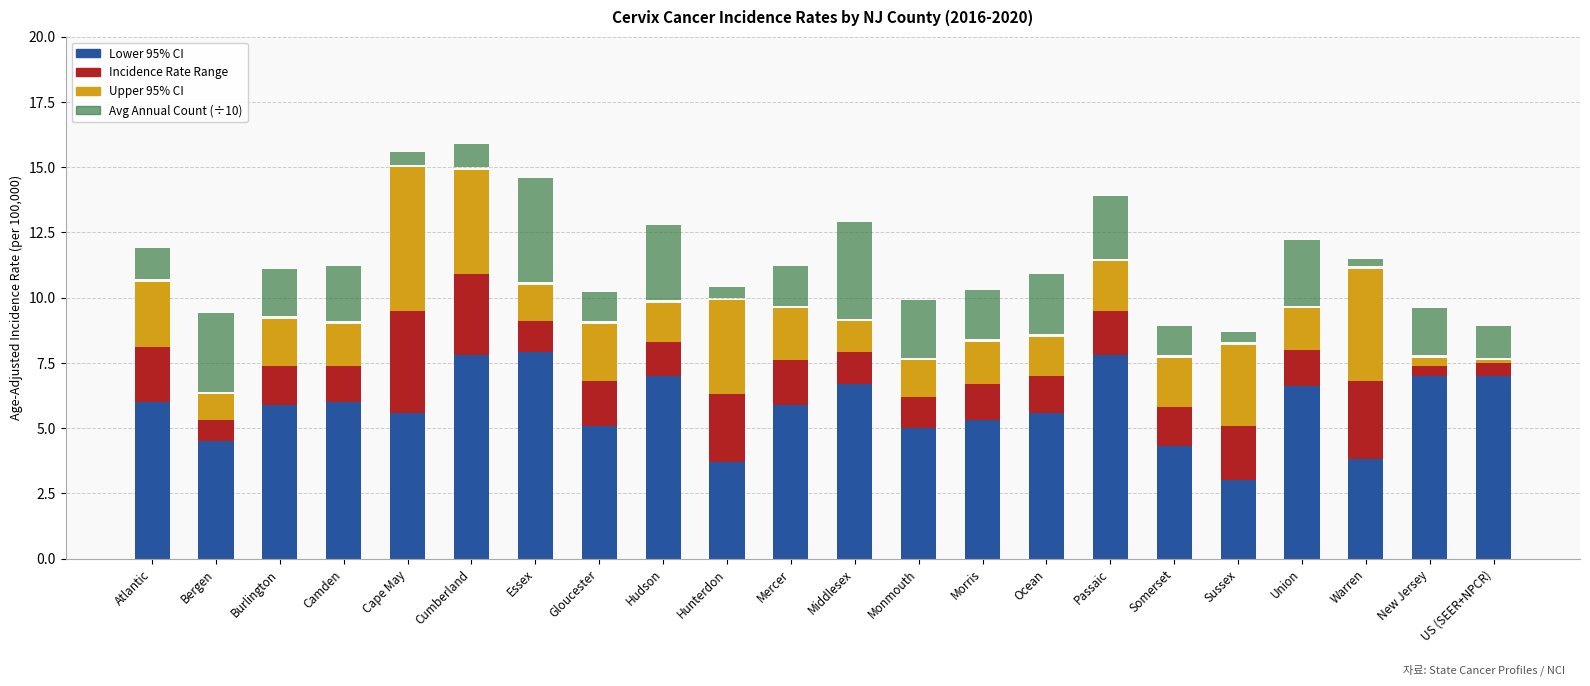

The value of Avg Annual Count (÷10) at Warren is 0.1. True or false?

False